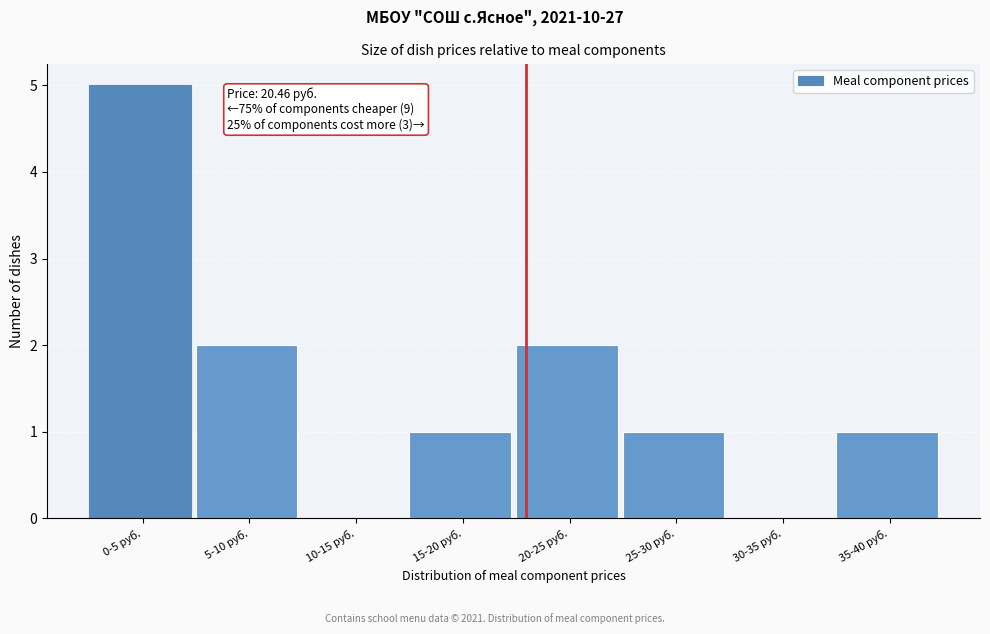

Reading left to right, transcribe all the data shown in this chart.

0-5 руб.=5	5-10 руб.=2	10-15 руб.=0	15-20 руб.=1	20-25 руб.=2	25-30 руб.=1	30-35 руб.=0	35-40 руб.=1